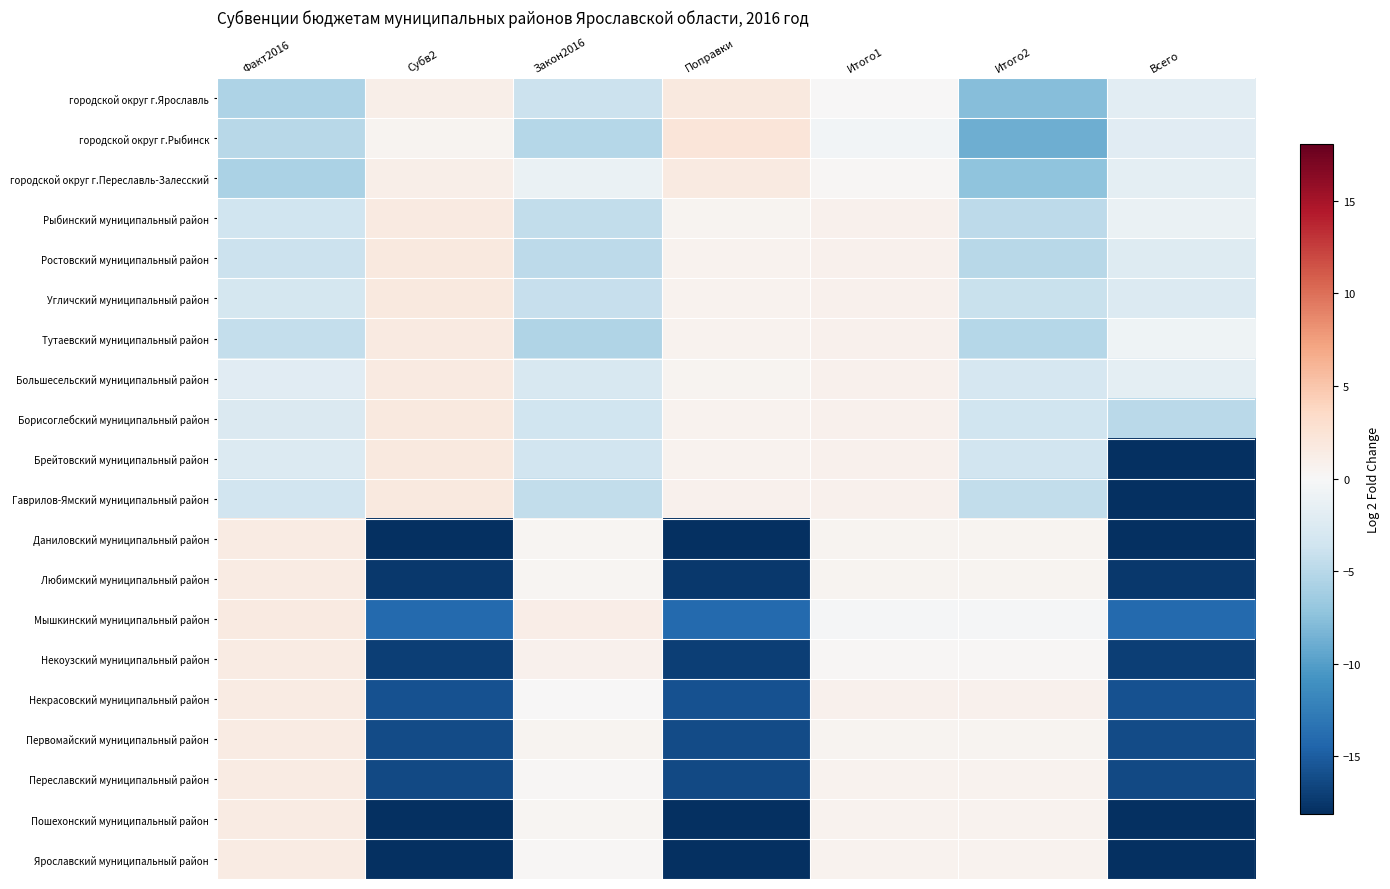

What is the maximum value shown in the chart?

2.2